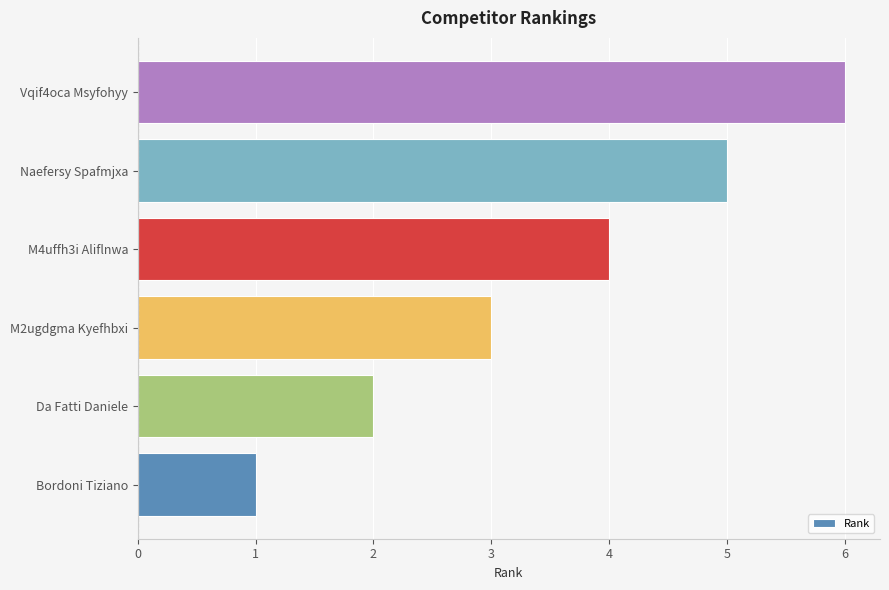

List the labels in order of value, largest first.

Vqif4oca Msyfohyy, Naefersy Spafmjxa, M4uffh3i Aliflnwa, M2ugdgma Kyefhbxi, Da Fatti Daniele, Bordoni Tiziano